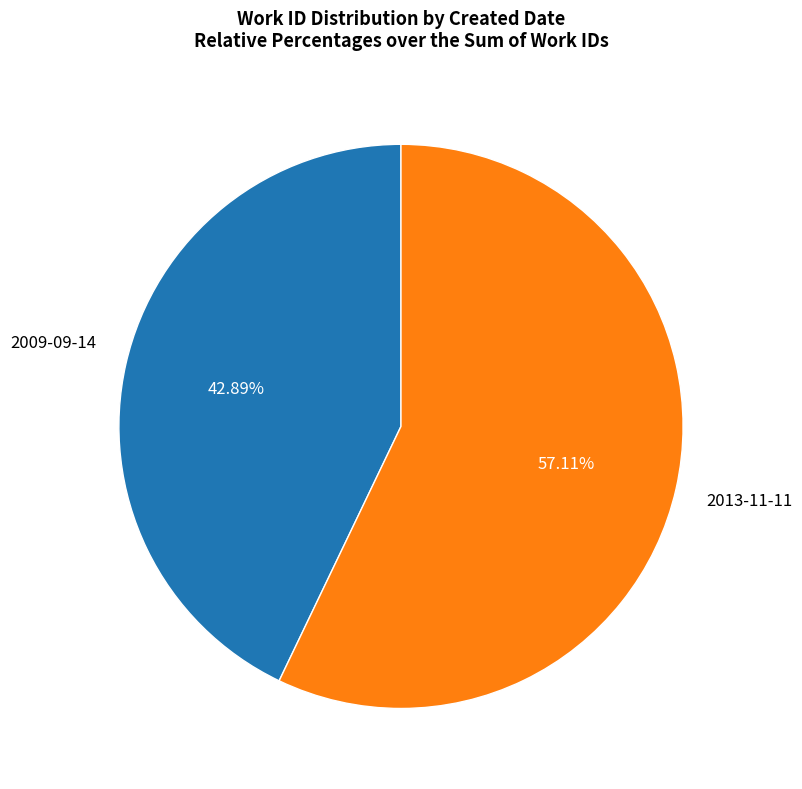

Does any single category account for the majority?

Yes